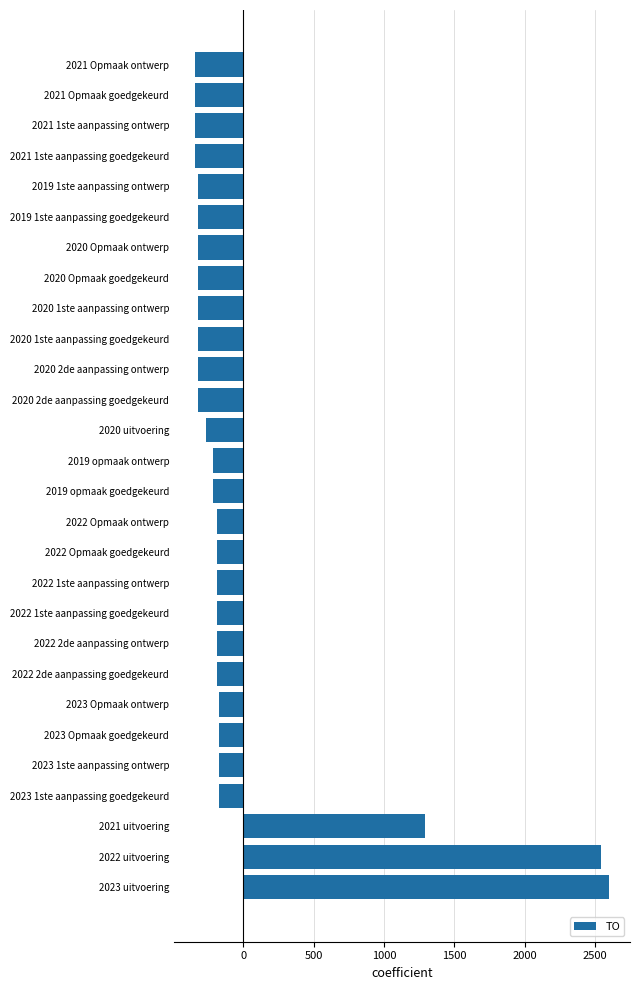

What is the sum of the values at 2023 Opmaak goedgekeurd and 2022 1ste aanpassing goedgekeurd?

-357.1